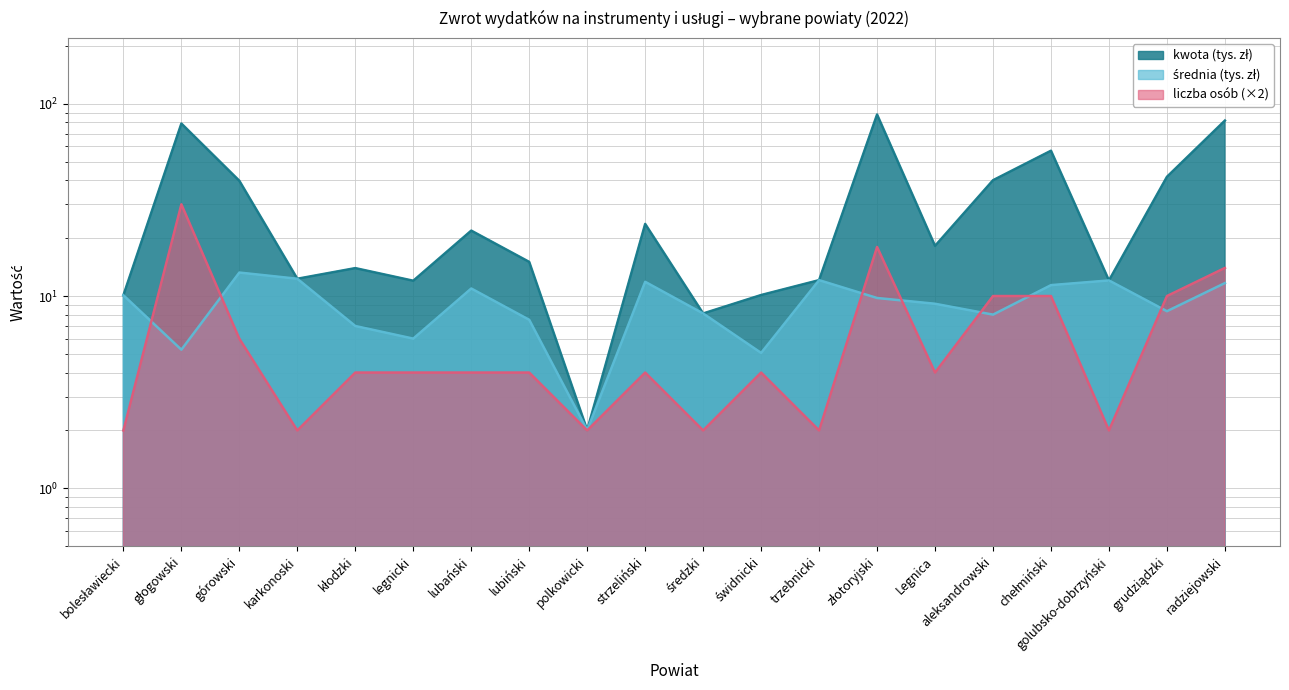

What is the sum of the kwota values at lubiński and aleksandrowski?

55.1